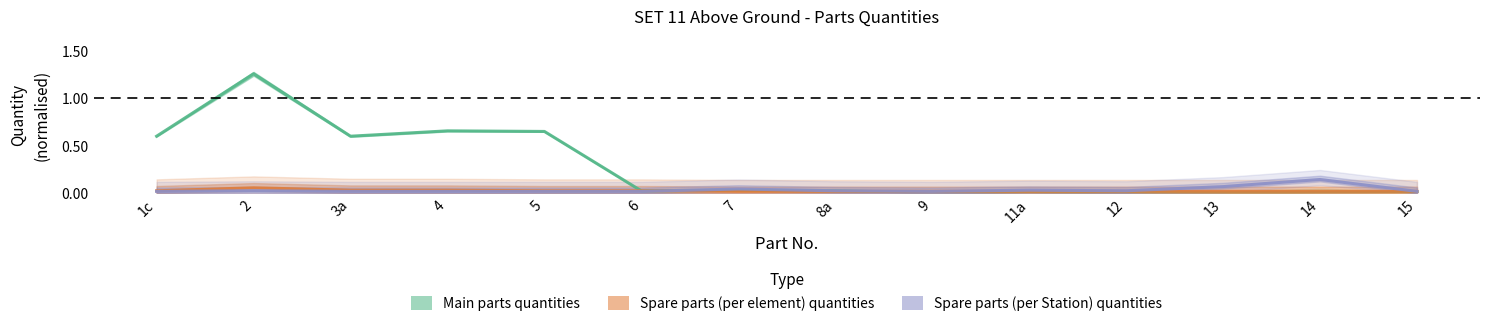

What is the label of the 4th point from the left?

4